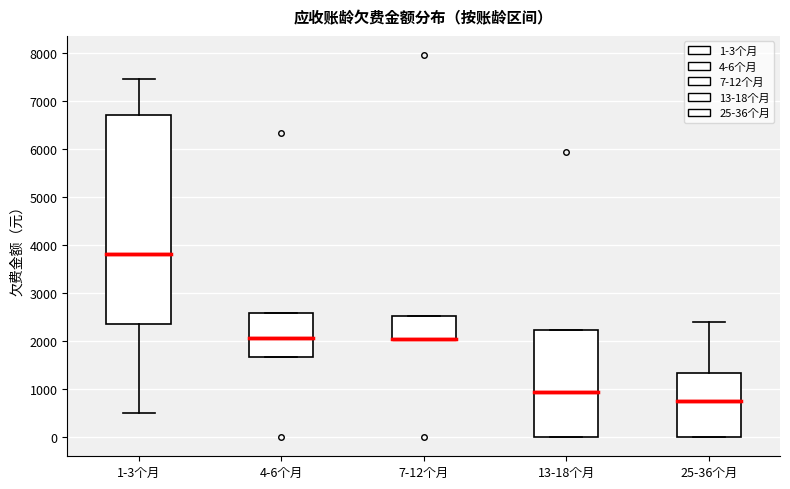

Where is the upper edge of the box for 25-36个月 on the y-axis? The values are not printed on the chart, so give them approximately, as read against the axis.

1300